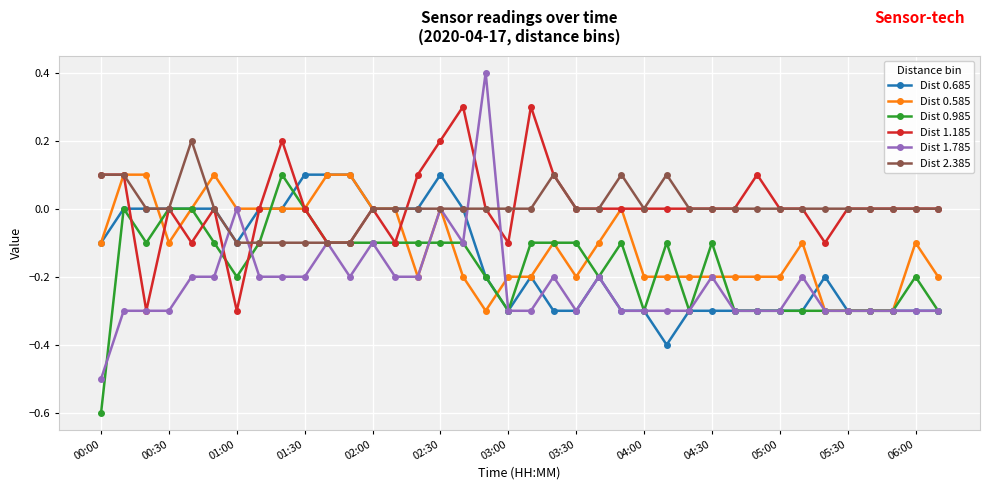

What is the maximum value shown in the chart?

0.4